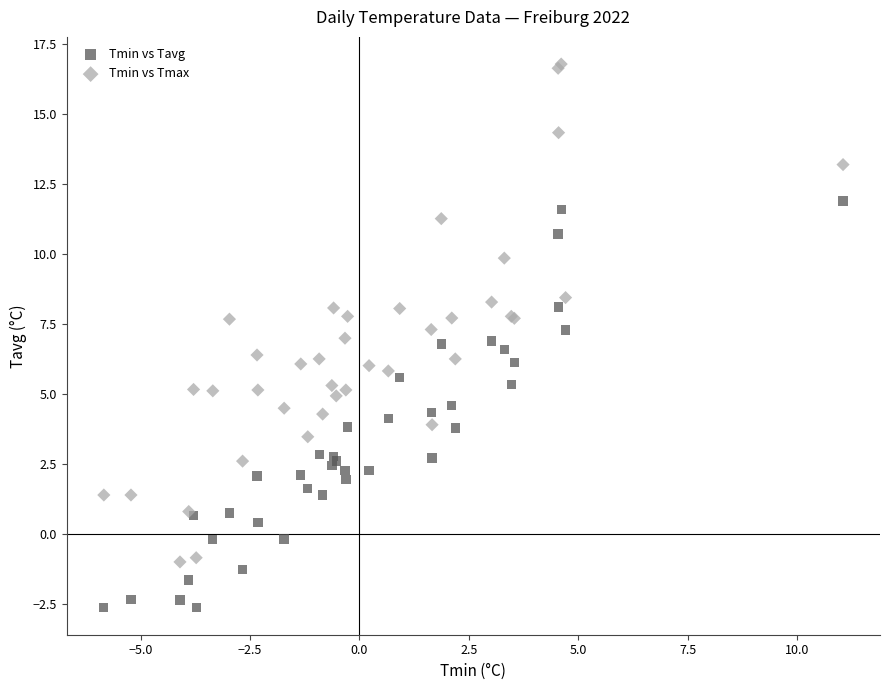

Which series has the widest spread of Y values?

Tmin vs Tmax